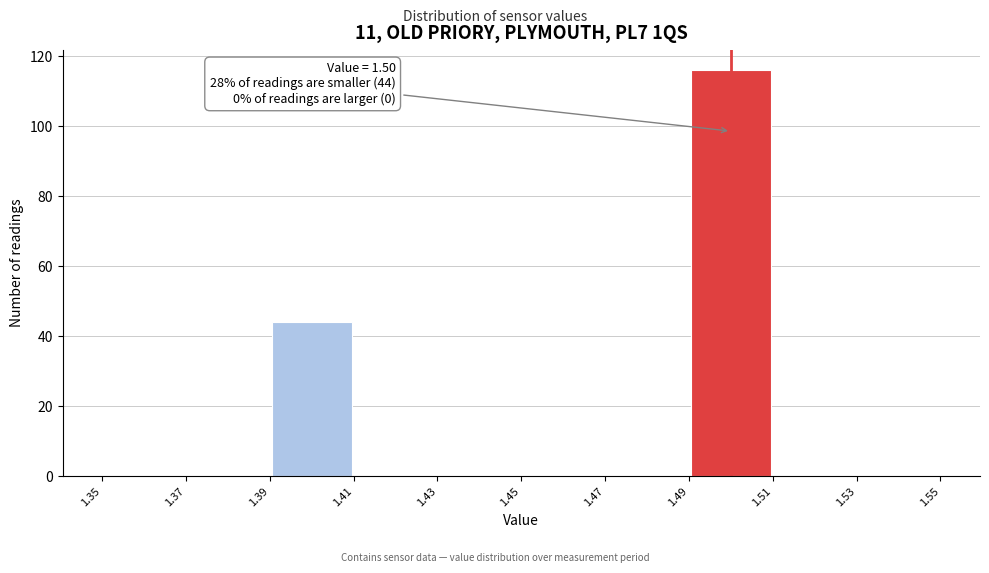

Over which range of the x-axis is the bar tallest?

1.49 to 1.51